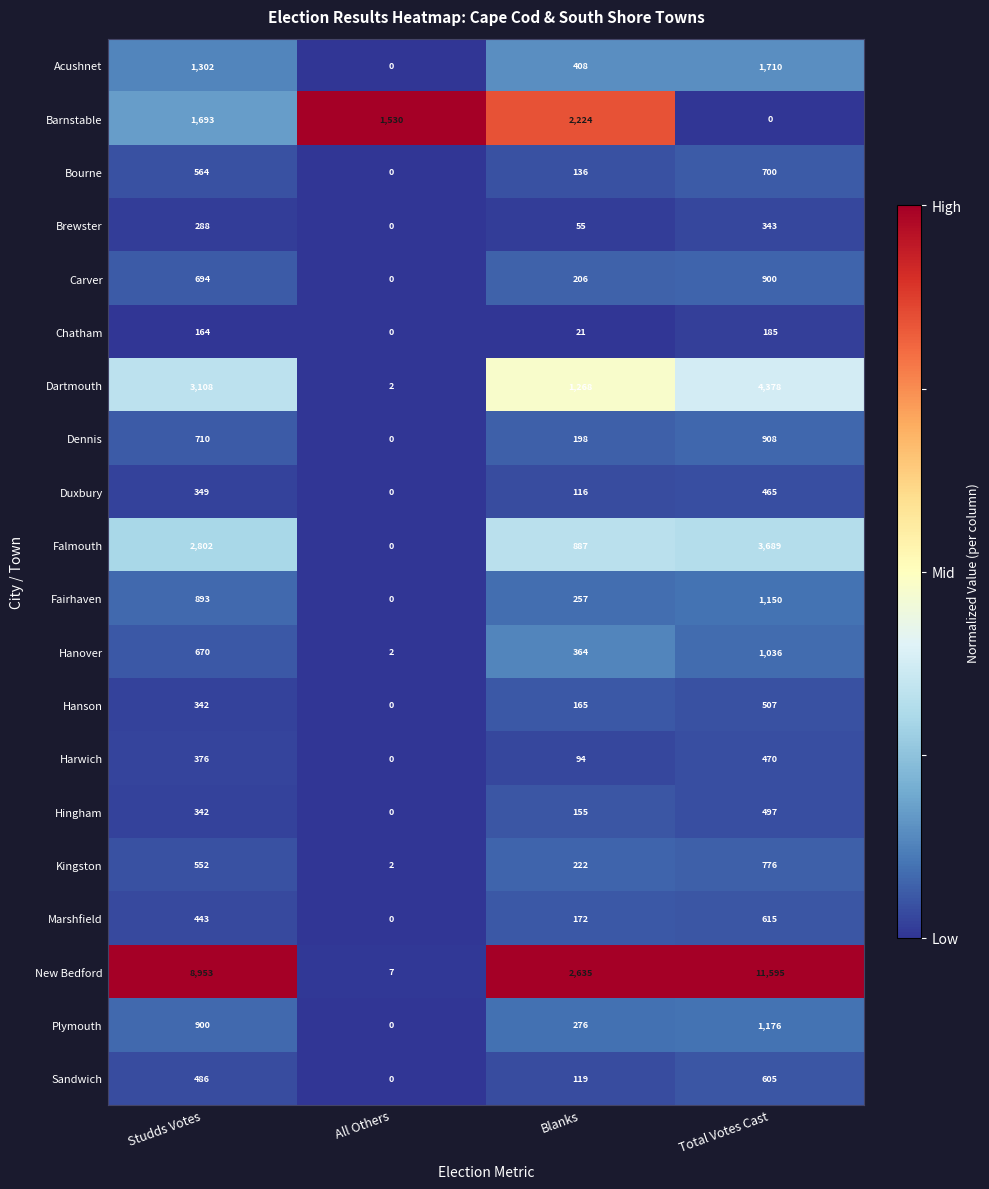

Which category has the highest value across all series?

Total Votes Cast